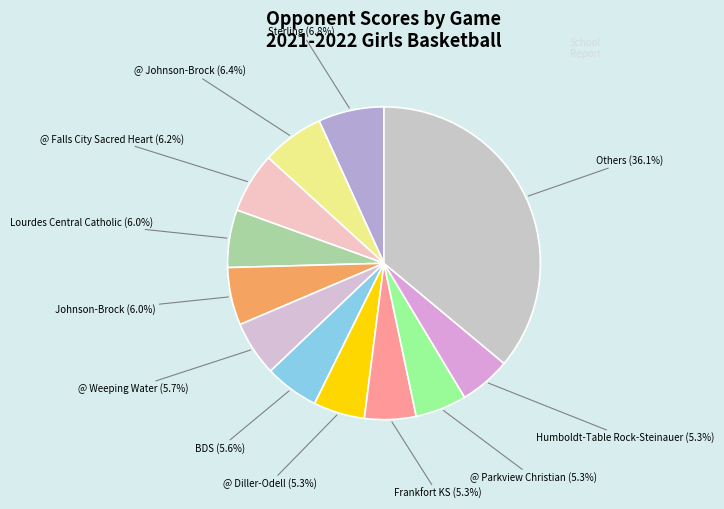

To the nearest percent, what is the average slice percentage?

8%